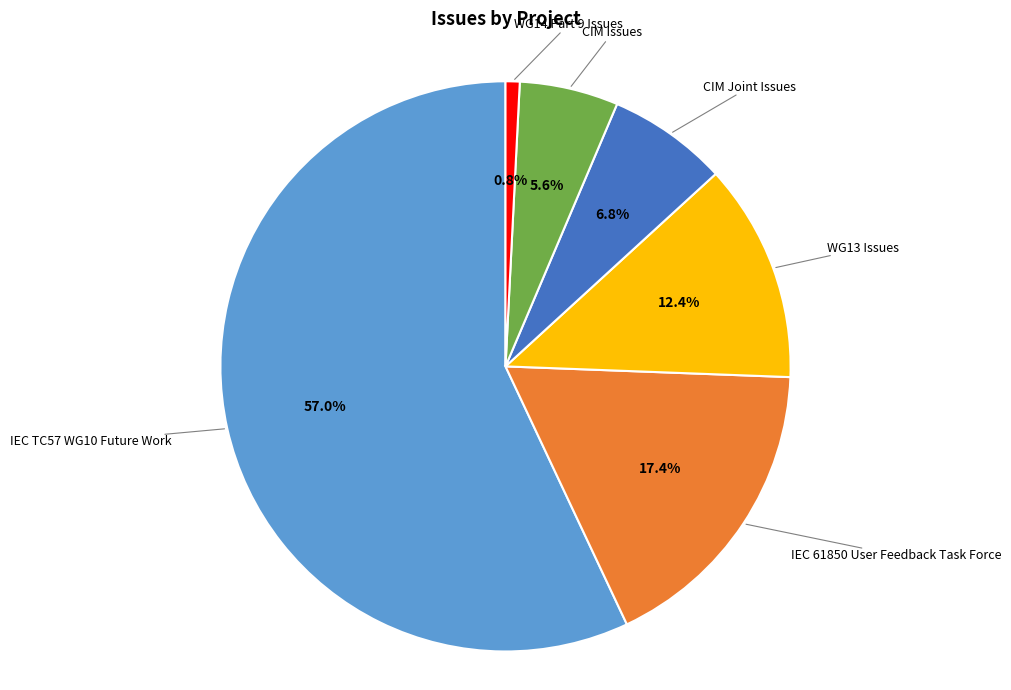

Between WG14 Part 9 Issues and WG13 Issues, which is larger?

WG13 Issues